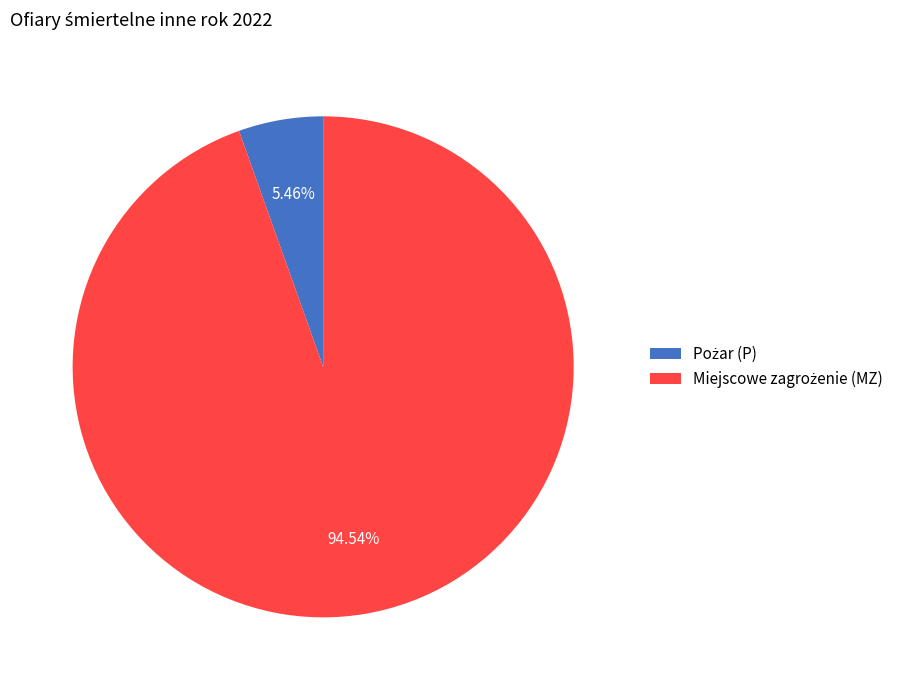

To the nearest percent, what is the difference between the largest and smallest slice percentages?

89%